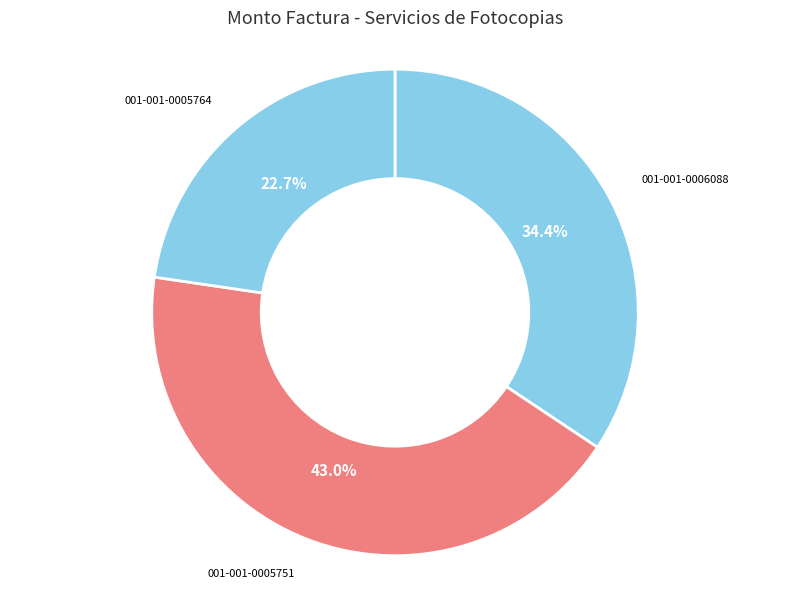

The 001-001-0005751 slice represents 43% of the pie. True or false?

True